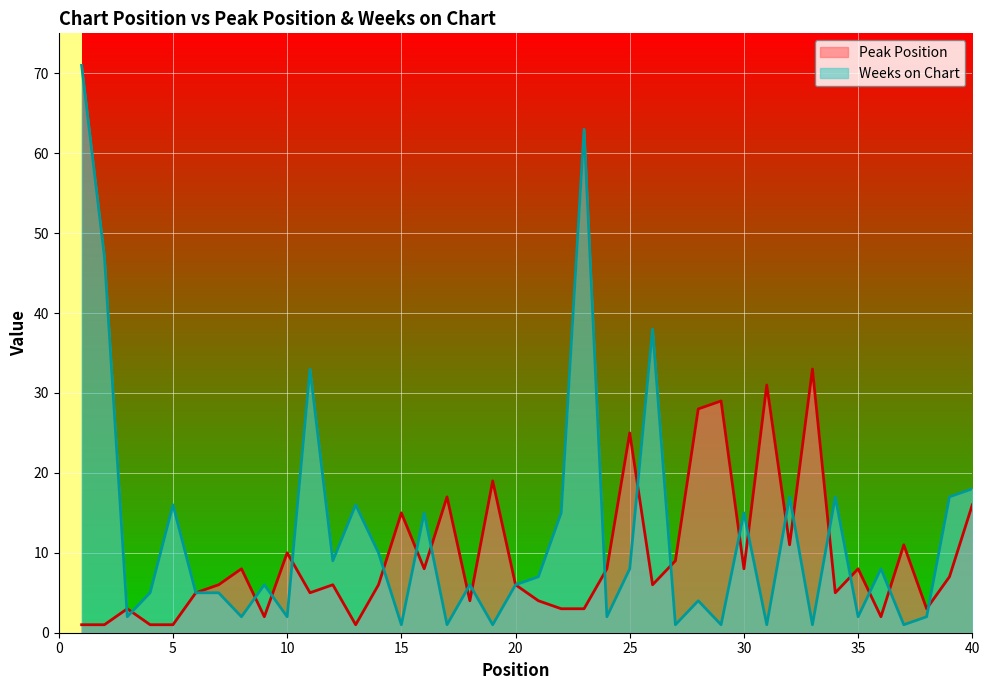

Which series changed the most between 9 and 25?

Peak Position